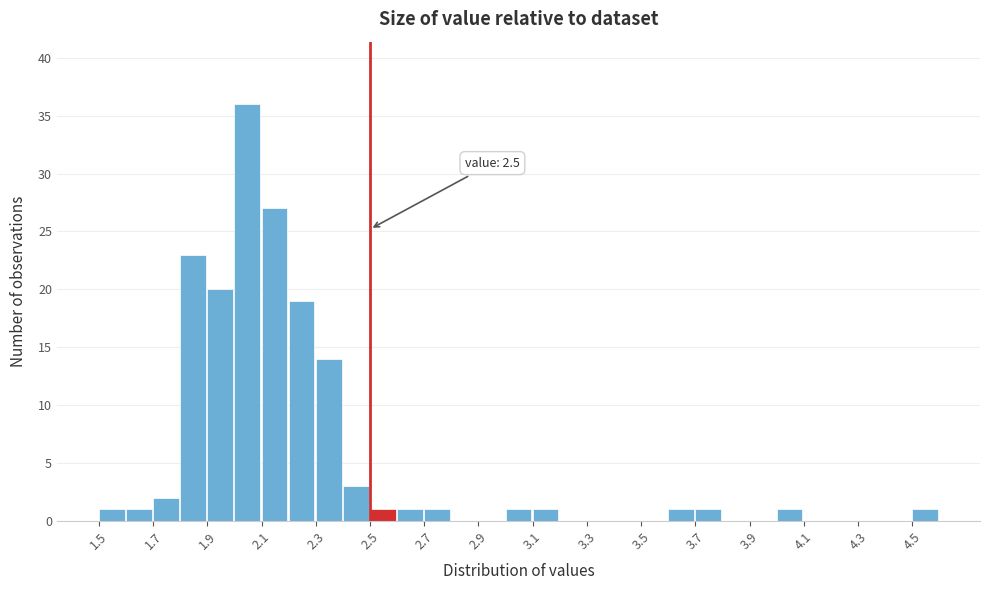

Over which range of the x-axis is the bar tallest?

2.0 to 2.1